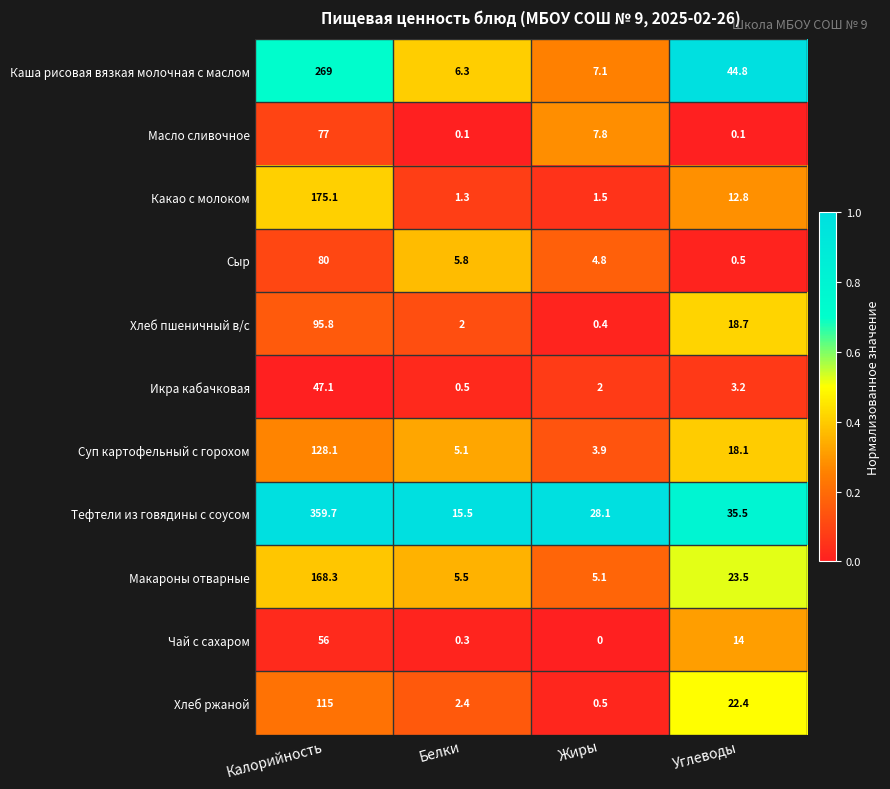

What is the total value across all series at Калорийность?

1571.1